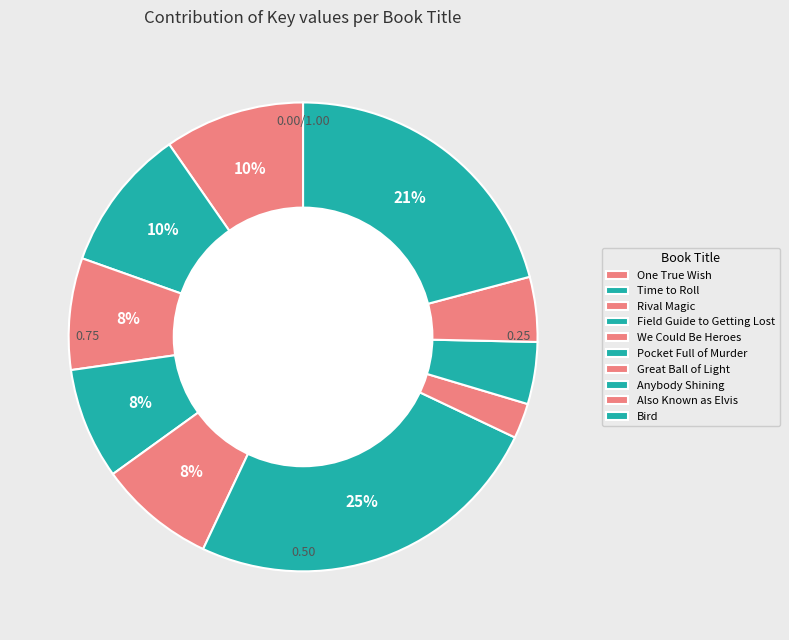

Rank the categories by value from highest to lowest.

Pocket Full of Murder, Bird, Time to Roll, One True Wish, We Could Be Heroes, Rival Magic, Field Guide to Getting Lost, Also Known as Elvis, Anybody Shining, Great Ball of Light